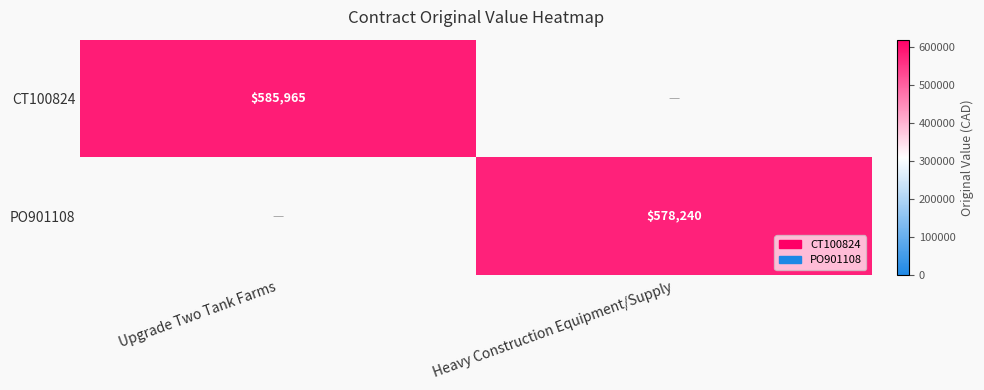

What is the spread (max minus min) of values at Upgrade Two Tank Farms?

585965